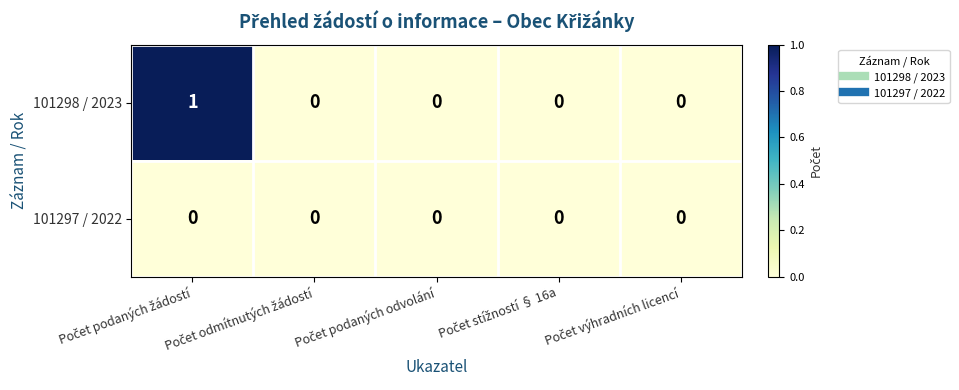

Rank the series by their maximum value, from highest to lowest.

101298 / 2023, 101297 / 2022